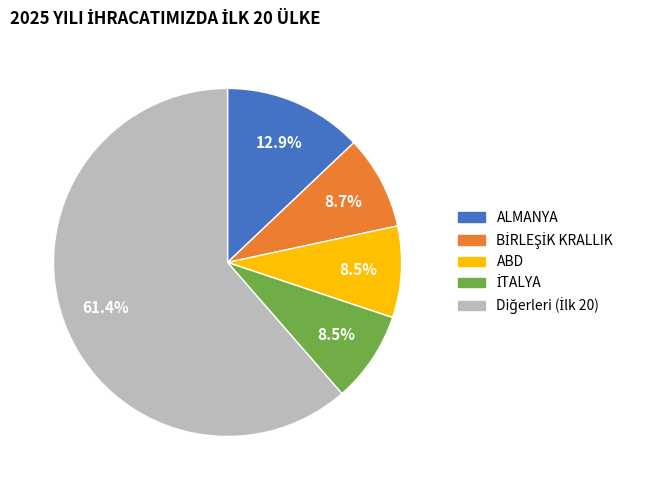

Is there any slice that represents more than half of the pie?

Yes